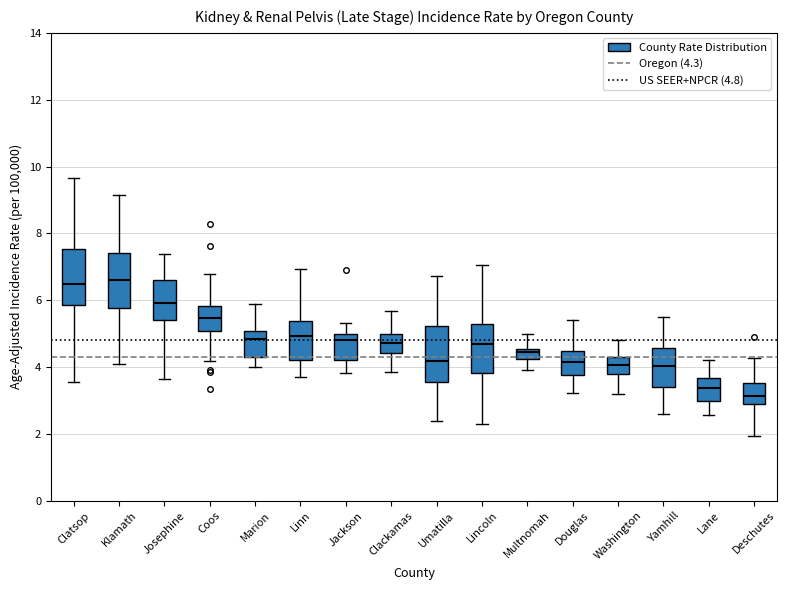

Reading left to right, read every box against the y-axis: the position of its median line, the range the box covers, and the ends of its whiskers. The values are not printed on the chart, so give them approximately, as read against the axis.

Clatsop: median 6.4, box 5.8 to 7.6, whiskers 3.6 to 9.6
Klamath: median 6.6, box 5.8 to 7.4, whiskers 4.2 to 9.2
Josephine: median 6.0, box 5.4 to 6.6, whiskers 3.6 to 7.4
Coos: median 5.4, box 5.0 to 5.8, whiskers 4.2 to 6.8
Marion: median 4.8, box 4.4 to 5.0, whiskers 4.0 to 5.8
Linn: median 5.0, box 4.2 to 5.4, whiskers 3.8 to 7.0
Jackson: median 4.8, box 4.2 to 5.0, whiskers 3.8 to 5.4
Clackamas: median 4.8, box 4.4 to 5.0, whiskers 3.8 to 5.6
Umatilla: median 4.2, box 3.6 to 5.2, whiskers 2.4 to 6.8
Lincoln: median 4.6, box 3.8 to 5.2, whiskers 2.2 to 7.0
Multnomah: median 4.4, box 4.2 to 4.6, whiskers 4.0 to 5.0
Douglas: median 4.2, box 3.8 to 4.4, whiskers 3.2 to 5.4
Washington: median 4.0, box 3.8 to 4.4, whiskers 3.2 to 4.8
Yamhill: median 4.0, box 3.4 to 4.6, whiskers 2.6 to 5.6
Lane: median 3.4, box 3.0 to 3.6, whiskers 2.6 to 4.2
Deschutes: median 3.2, box 2.8 to 3.6, whiskers 2.0 to 4.2